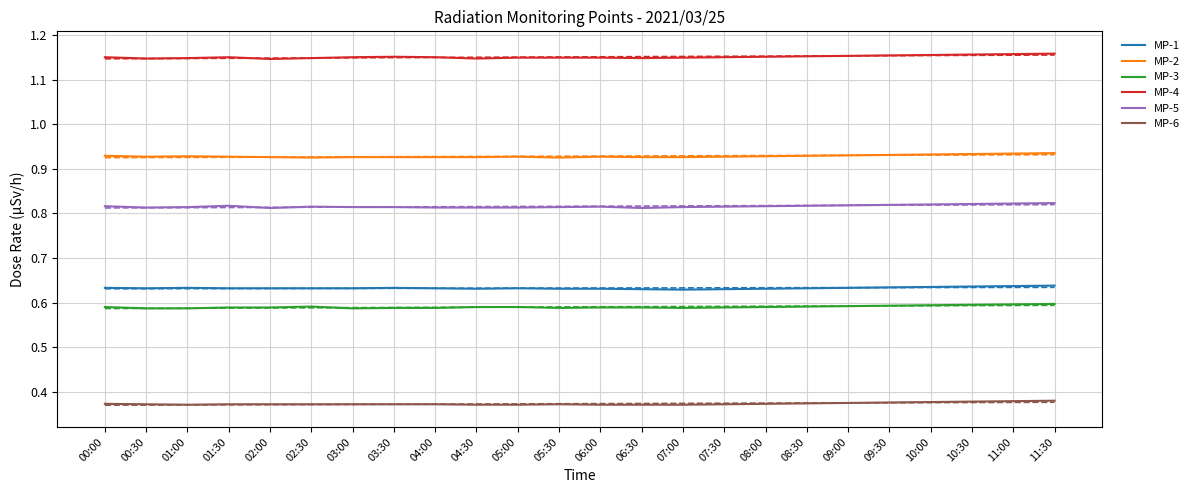

What is the smallest value displayed?

0.4